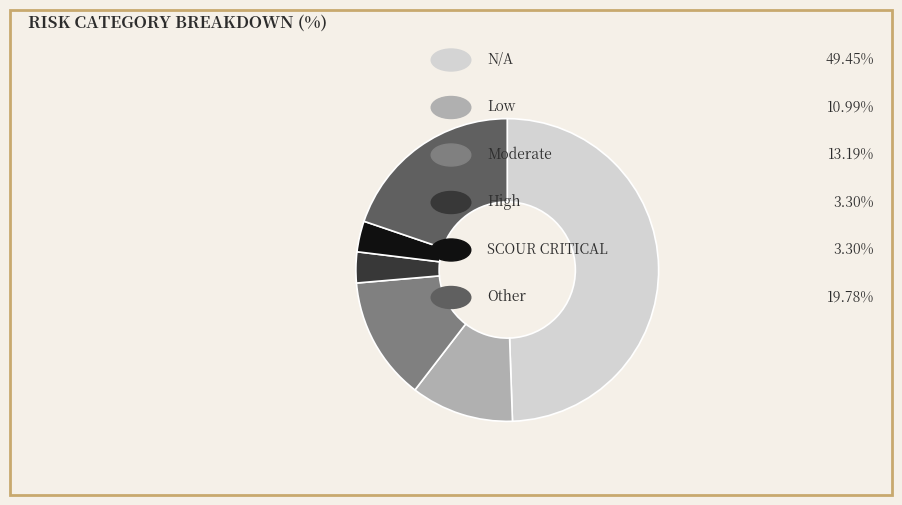

Is there a majority slice in this chart?

No